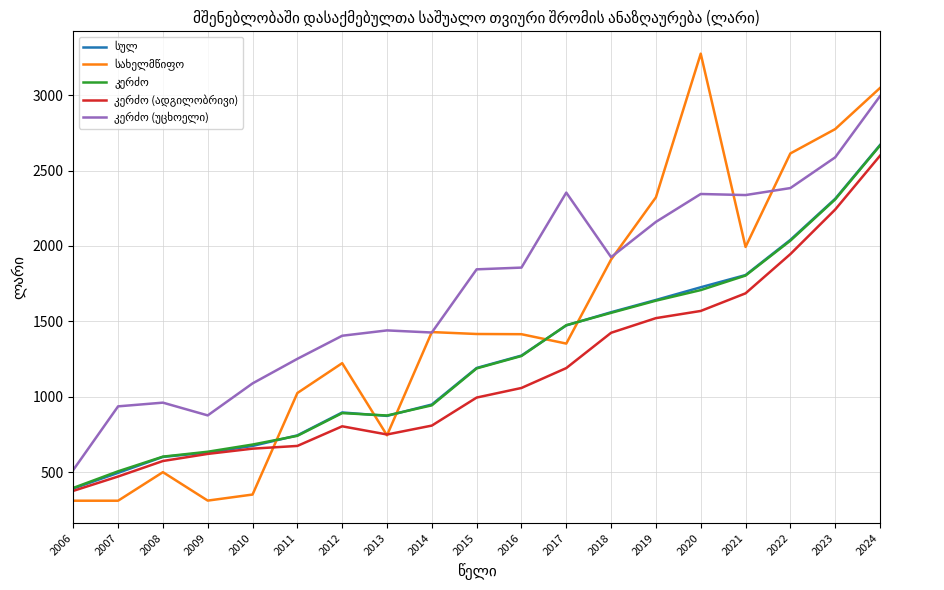

At how many categories does at least one series exceed 404?

19